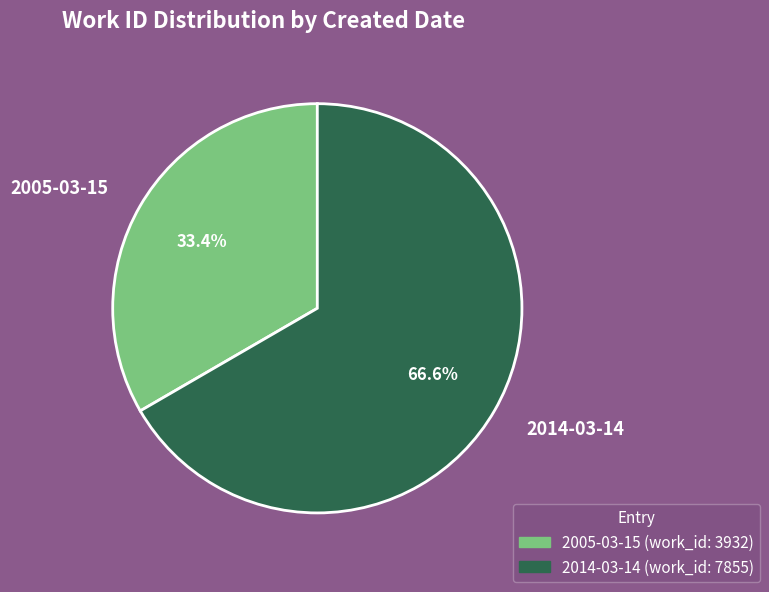

Is it true that 2014-03-14 is 80% of the pie?

False